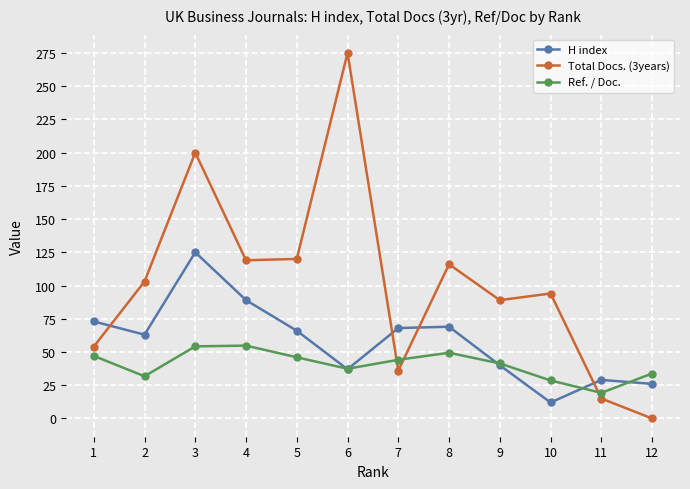

The value of H index at 6 is 37.0. True or false?

True